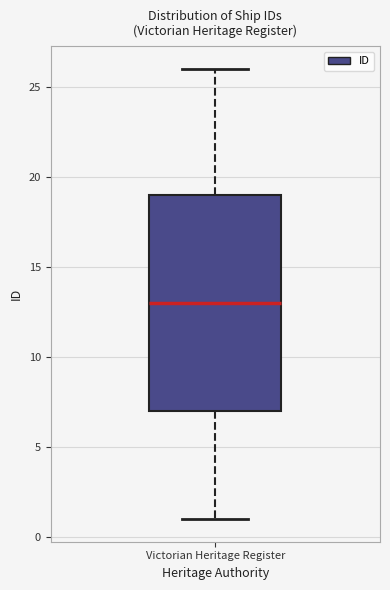

Read this box plot against the y-axis: the position of the median line, the range covered by the box, and the ends of both whiskers. The values are not printed on the chart, so give them approximately, as read against the axis.

median 13, box 7 to 19, whiskers 1 to 26